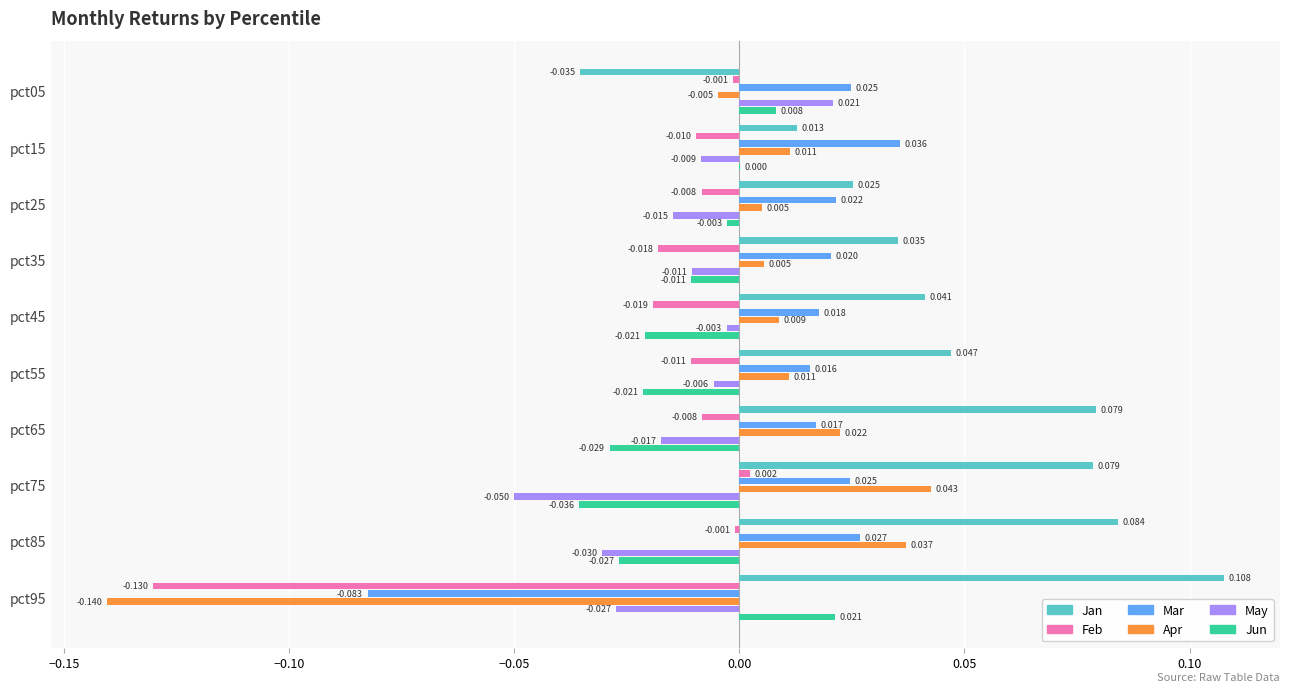

Count the number of categories in the chart.

10